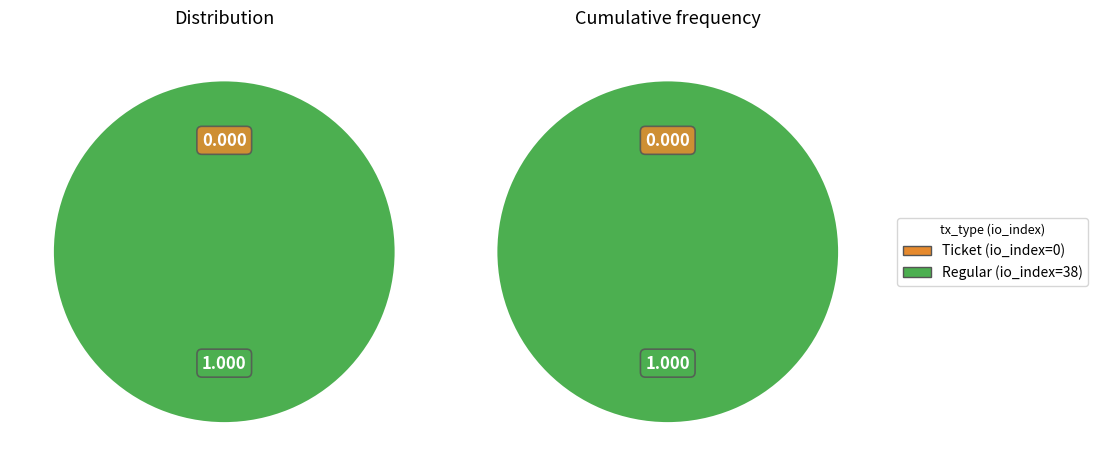

How many slices are in this pie chart?

2